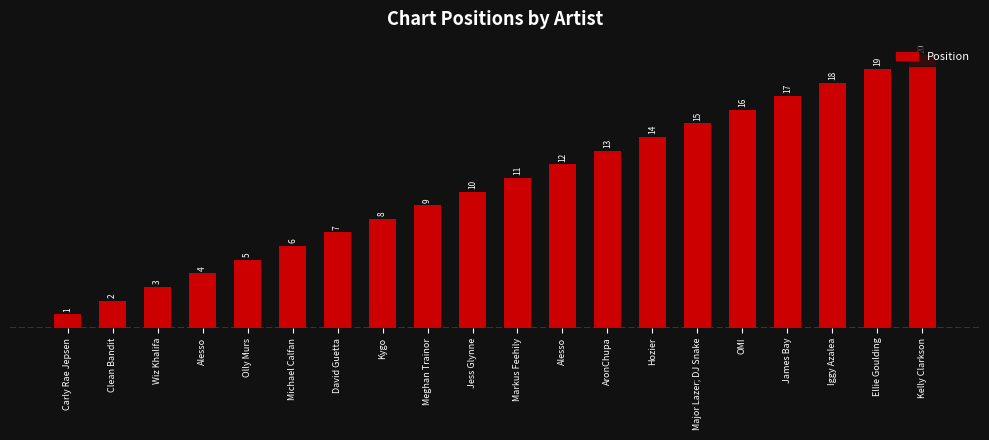

Reading left to right, extract all data points from this chart.

1	2	3	4	5	6	7	8	9	10	11	12	13	14	15	16	17	18	19	20